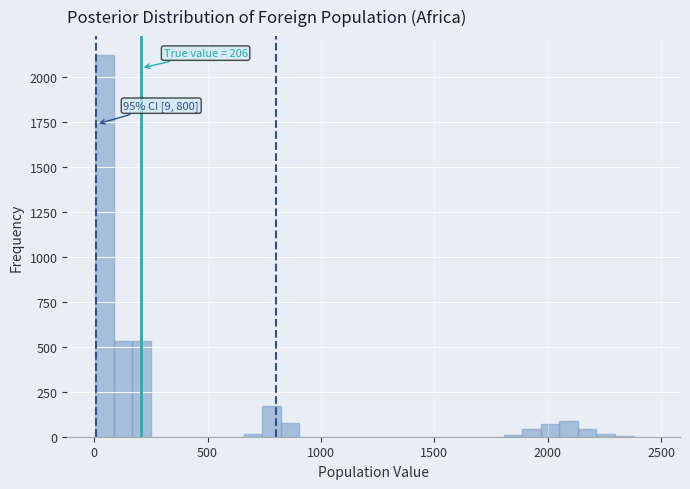

Around what value on the x-axis is the tallest bar? Give the approximate position of its centre, as read against the axis.

50